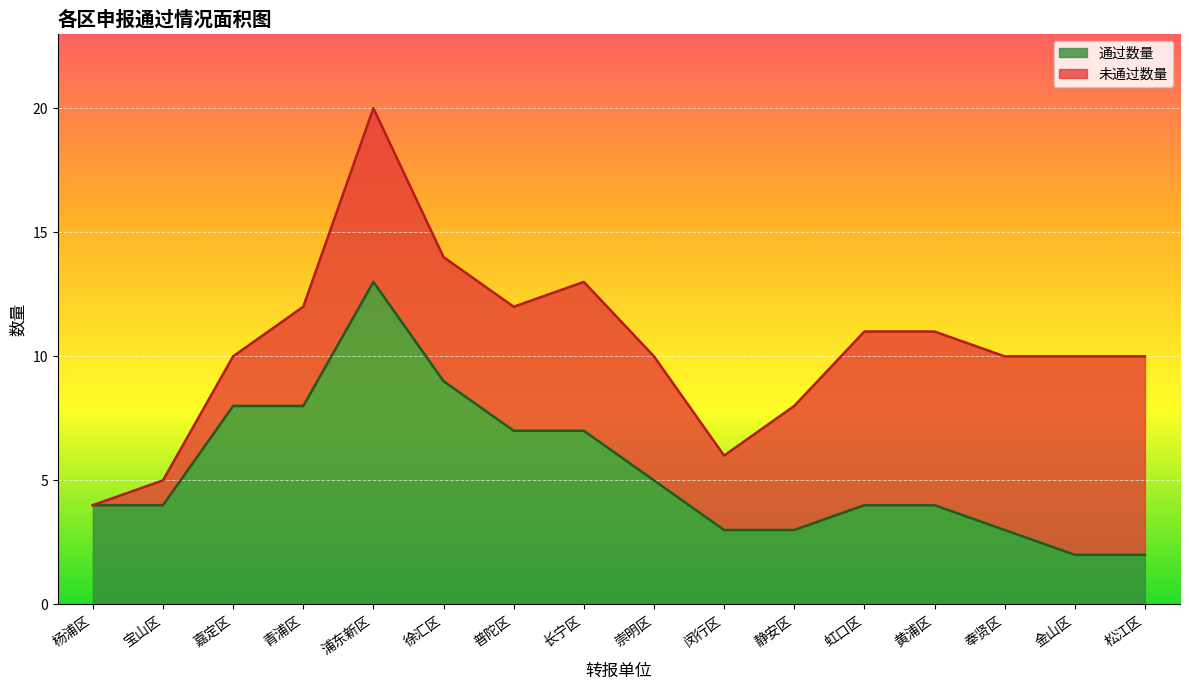

What is the sum of the values at 徐汇区 and 奉贤区?

12